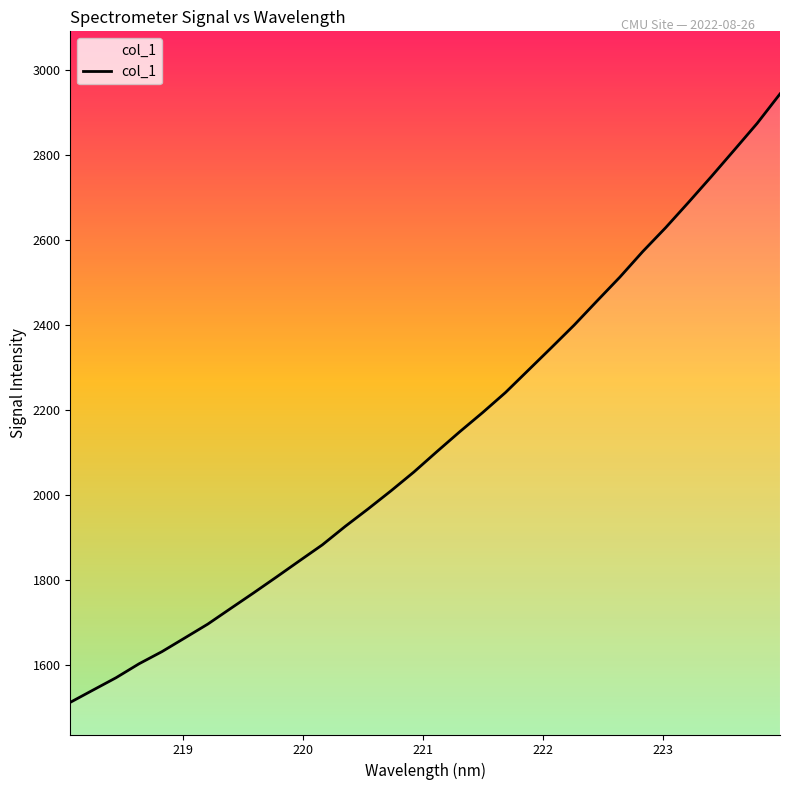

Count the number of values greater than 2102.

16